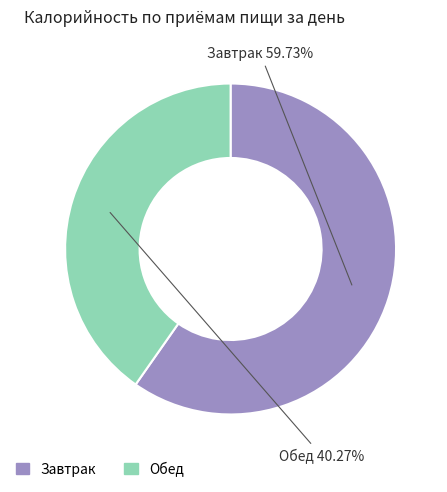

Is there a majority slice in this chart?

Yes